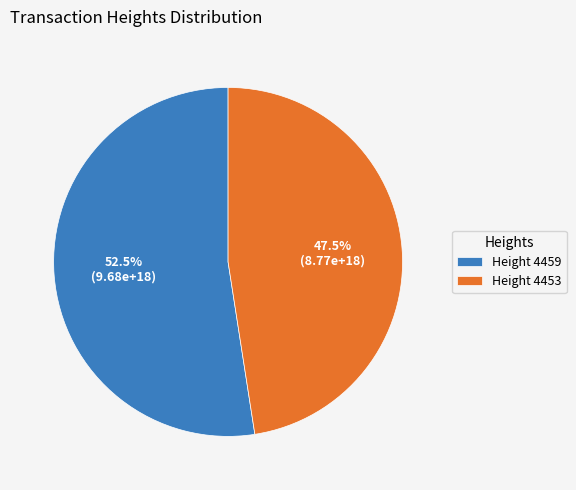

Count the number of slices in the pie.

2